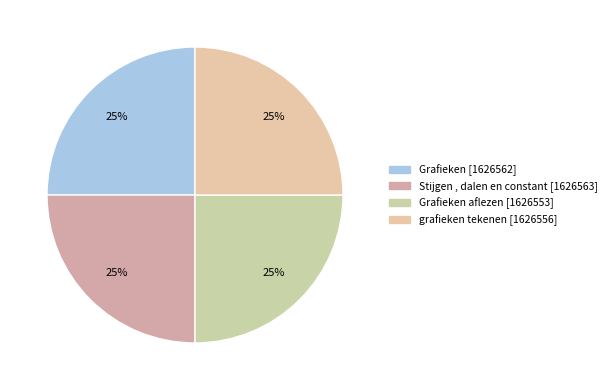

Rank the categories by value from highest to lowest.

Stijgen, dalen en constant [1626563], Grafieken [1626562], grafieken tekenen [1626556], Grafieken aflezen [1626553]